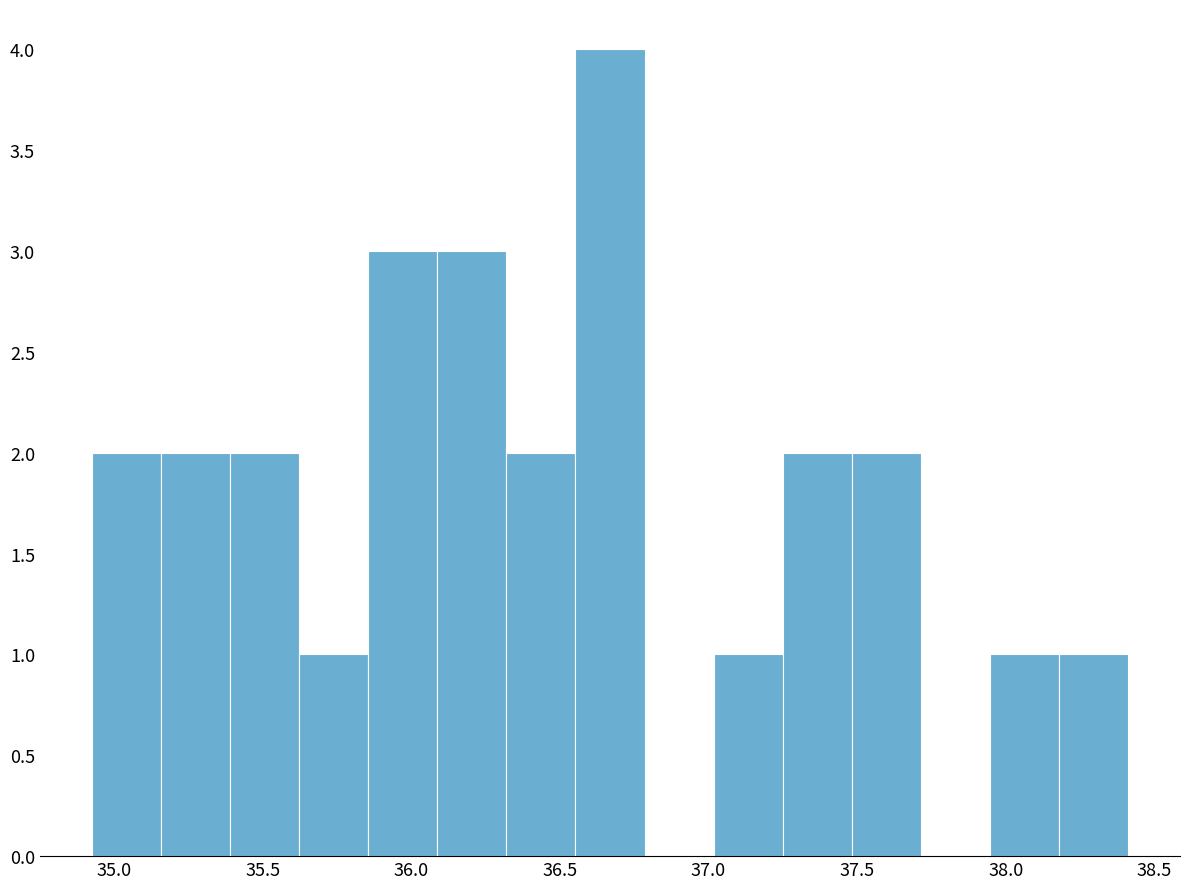

Reading left to right, list every bar in this chart as the range it spans on the x-axis followed by its height. Neither the bar edges nor the heights are printed on the chart, so give them approximately, as read against the axes.

34.95 to 35.15: 2
35.15 to 35.40: 2
35.40 to 35.60: 2
35.60 to 35.85: 1
35.85 to 36.10: 3
36.10 to 36.30: 3
36.30 to 36.55: 2
36.55 to 36.80: 4
36.80 to 37.00: 0
37.00 to 37.25: 1
37.25 to 37.50: 2
37.50 to 37.70: 2
37.70 to 37.95: 0
37.95 to 38.20: 1
38.20 to 38.40: 1